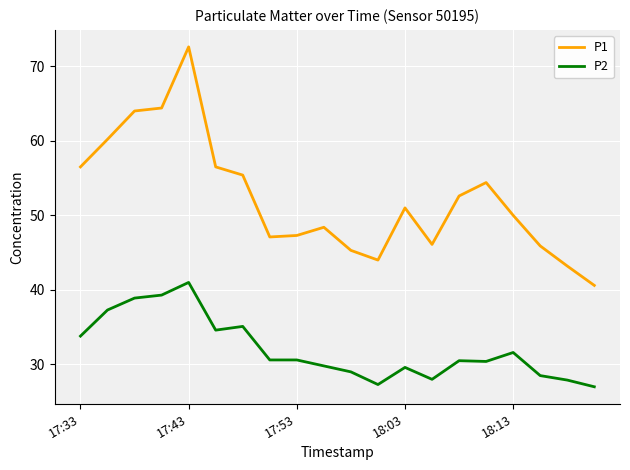

How many lines are shown in the chart?

2